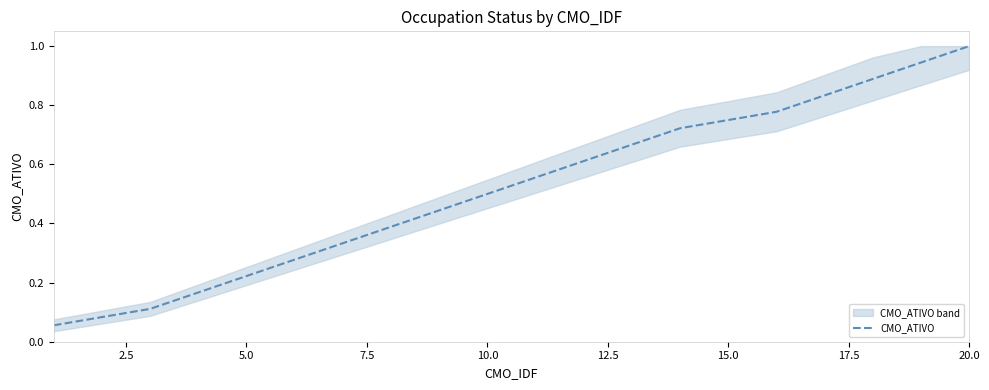

Reading right to left, what are all the values shown in this chart?

1.0	0.9	0.9	0.8	0.8	0.7	0.7	0.6	0.6	0.5	0.4	0.4	0.3	0.3	0.2	0.2	0.1	0.1